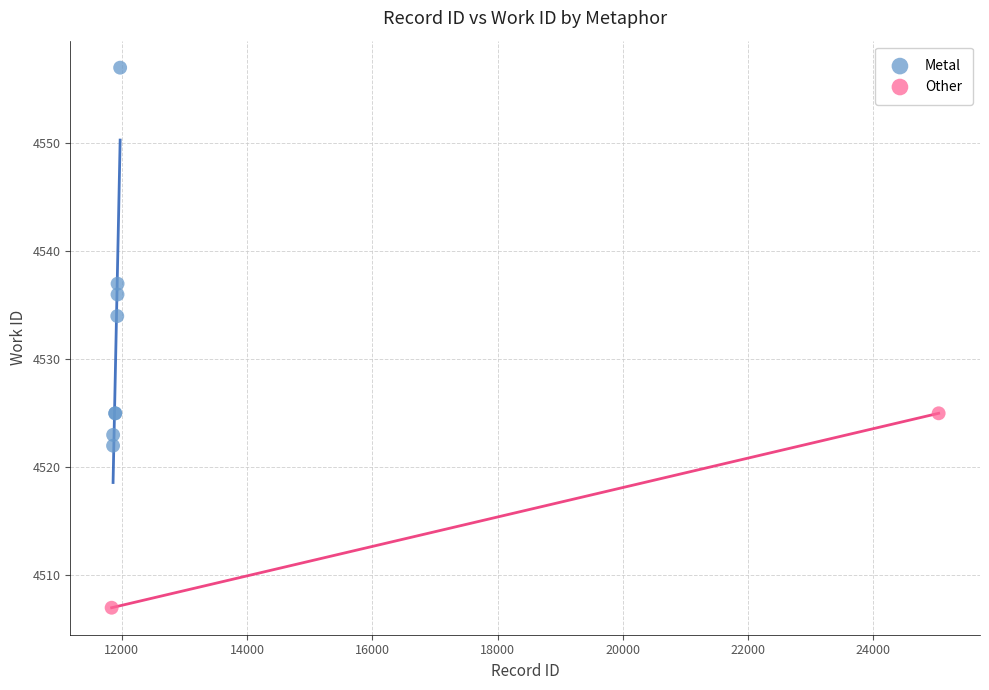

What are all the series names shown in the legend?

Metal, Other